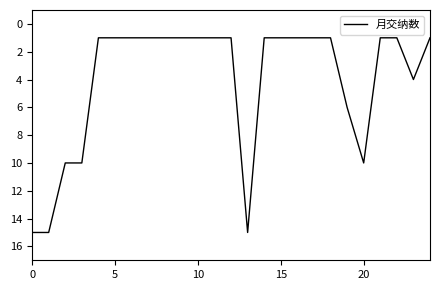

What is the difference between the maximum and minimum values?

14